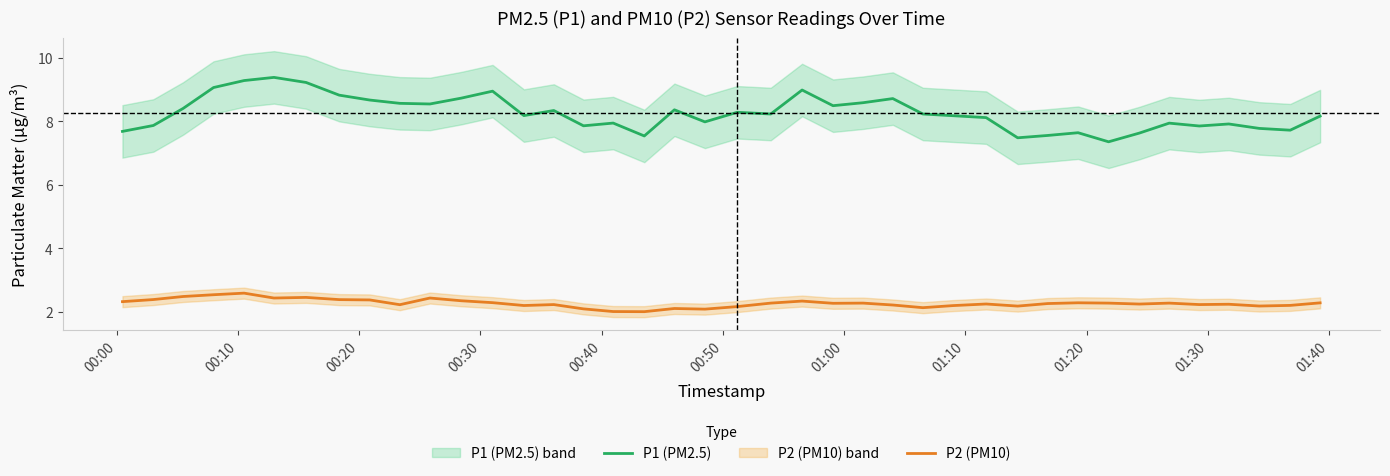

List the series in order of their overall mean, lowest first.

P2 (PM10), P1 (PM2.5)